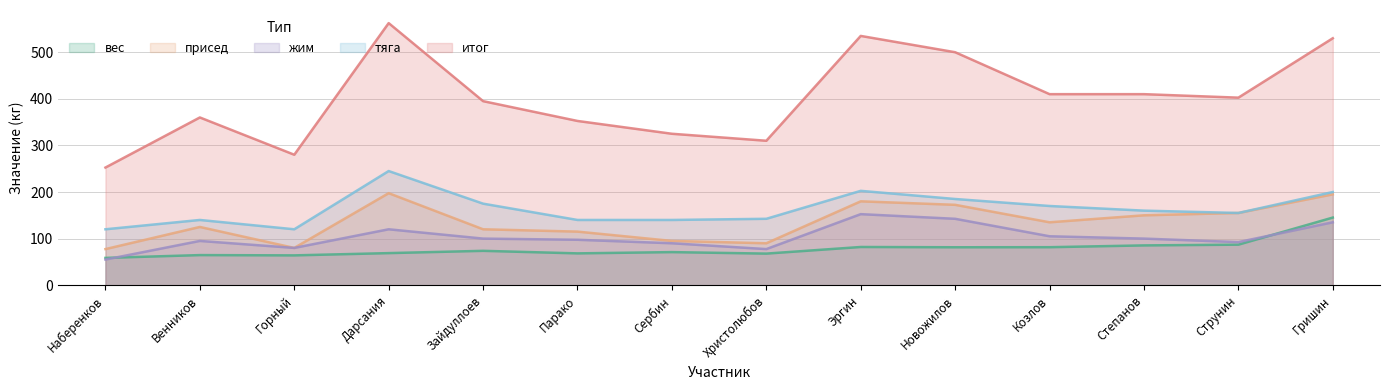

What position from the right is Зайдуллоев?

10